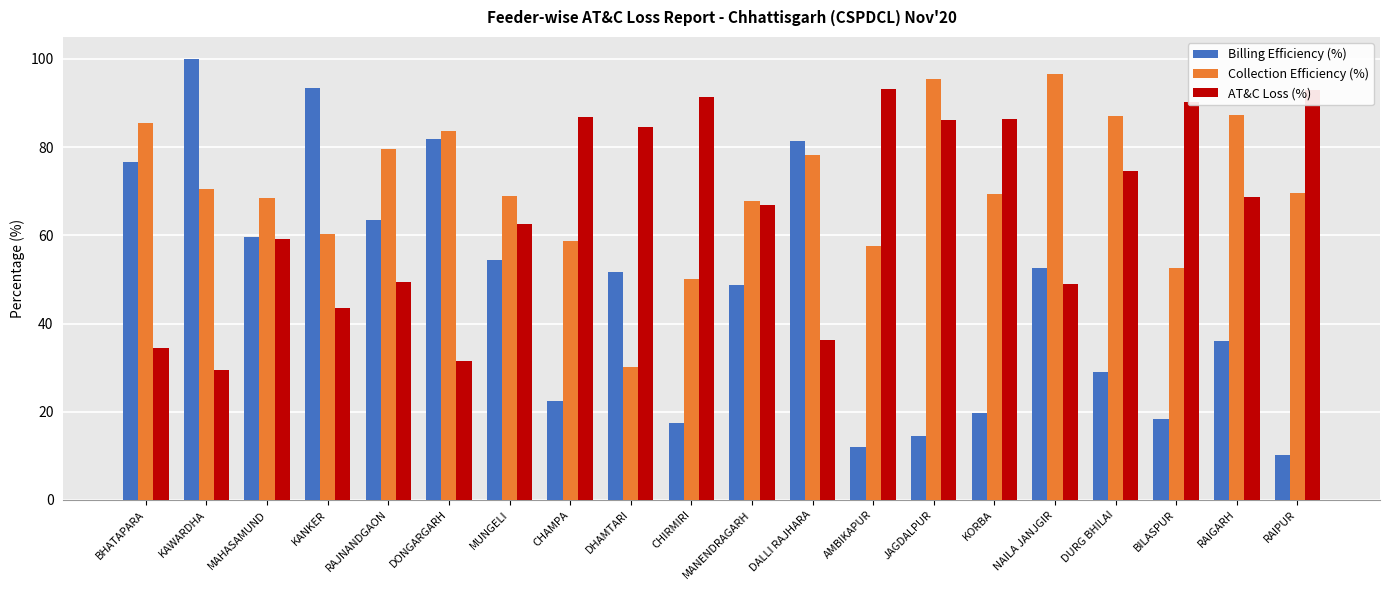

Between KORBA and DURG BHILAI, which series saw the biggest shift?

Collection Efficiency (%)